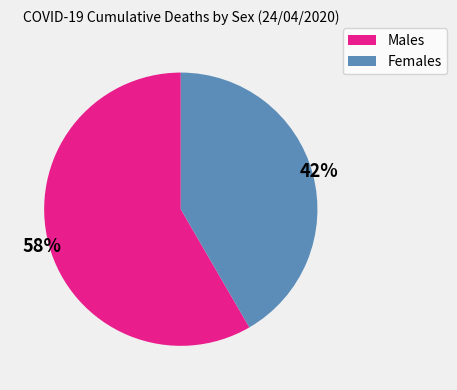

Is the sum of Females and Males greater than half?

Yes